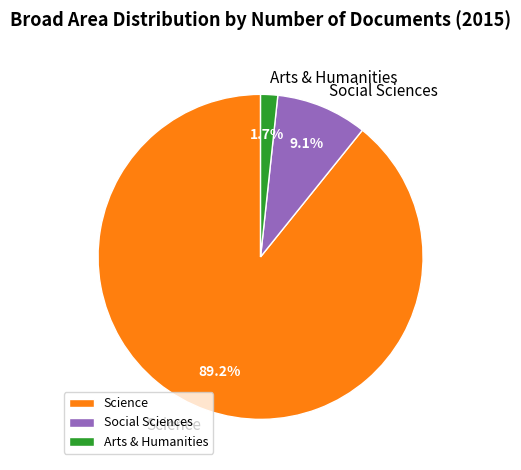

Rank the categories by value from lowest to highest.

Arts & Humanities, Social Sciences, Science